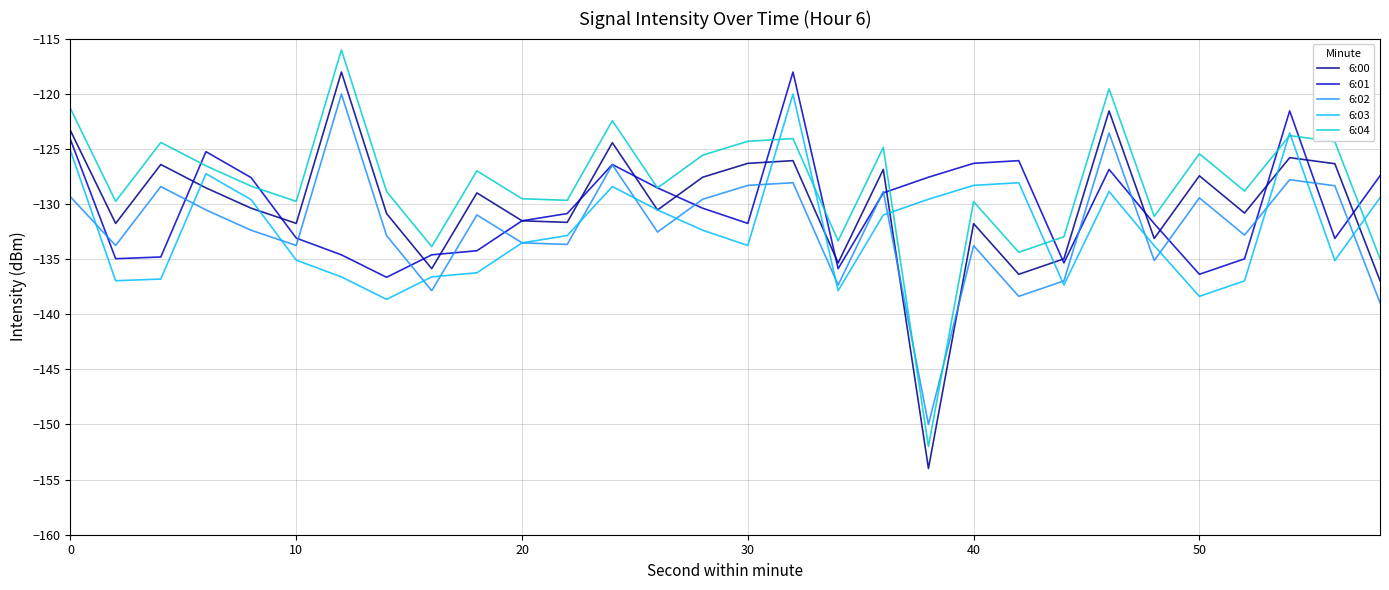

What is the minimum value shown in the chart?

-154.0